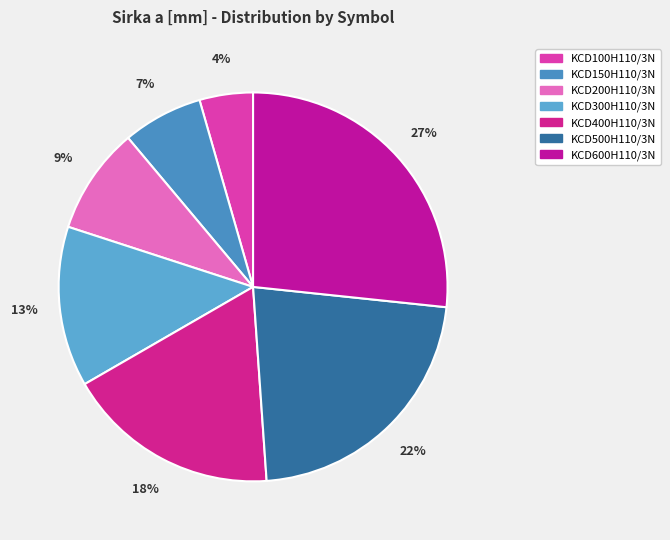

True or false: KCD400H110/3N accounts for 4% of the total.

False